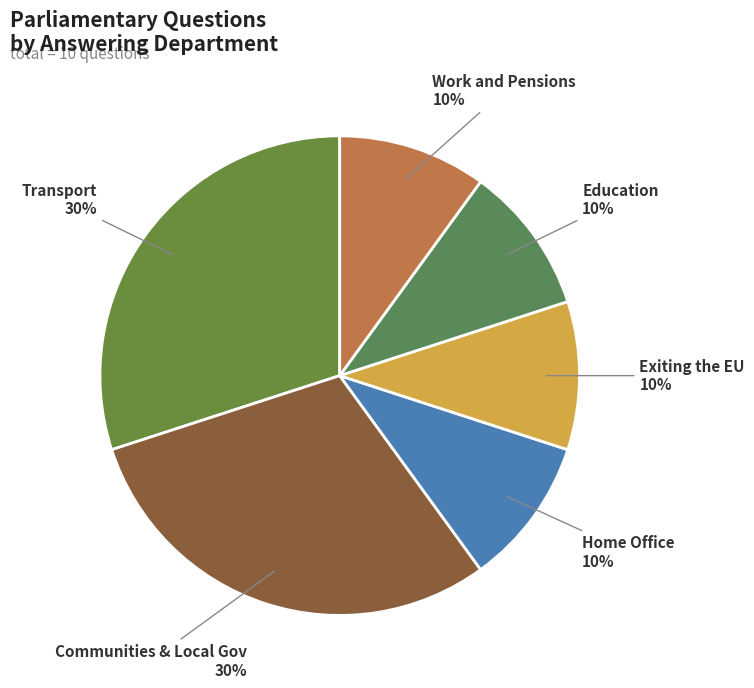

Count the number of slices in the pie.

6